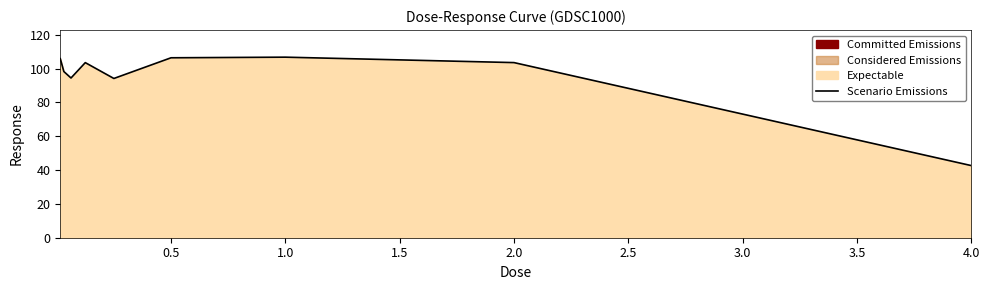

How many lines are shown in the chart?

1